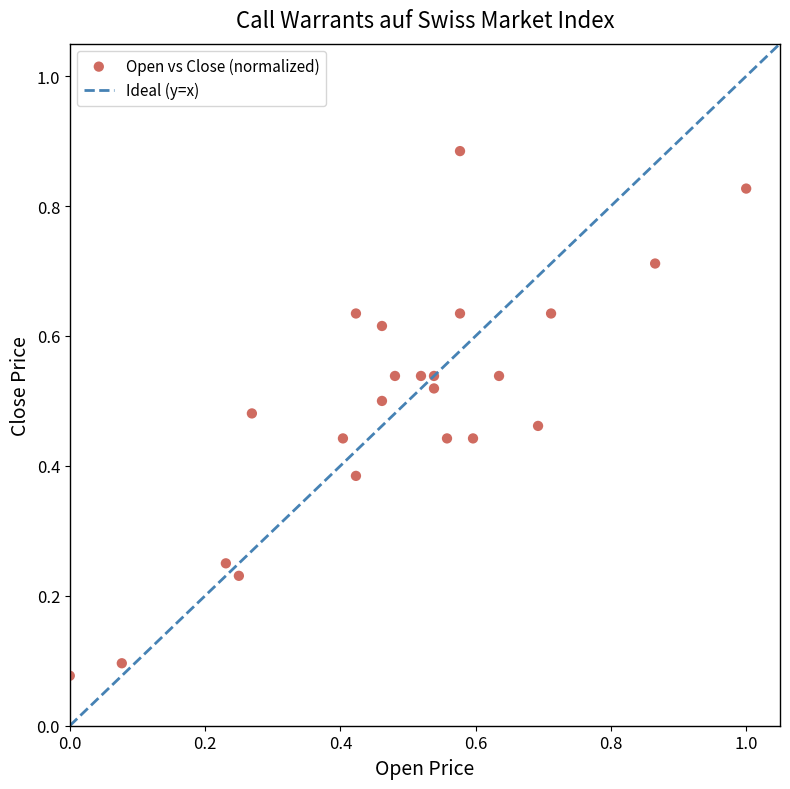

What is the range of X values (max minus min)?

1.0